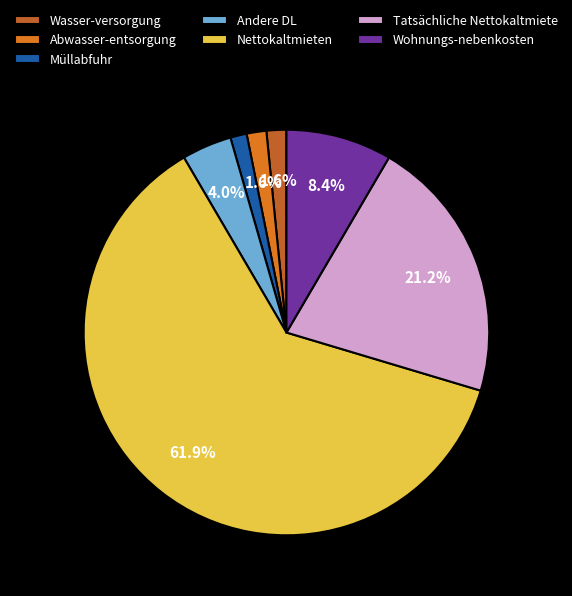

What is the largest slice in the pie chart?

Nettokaltmieten